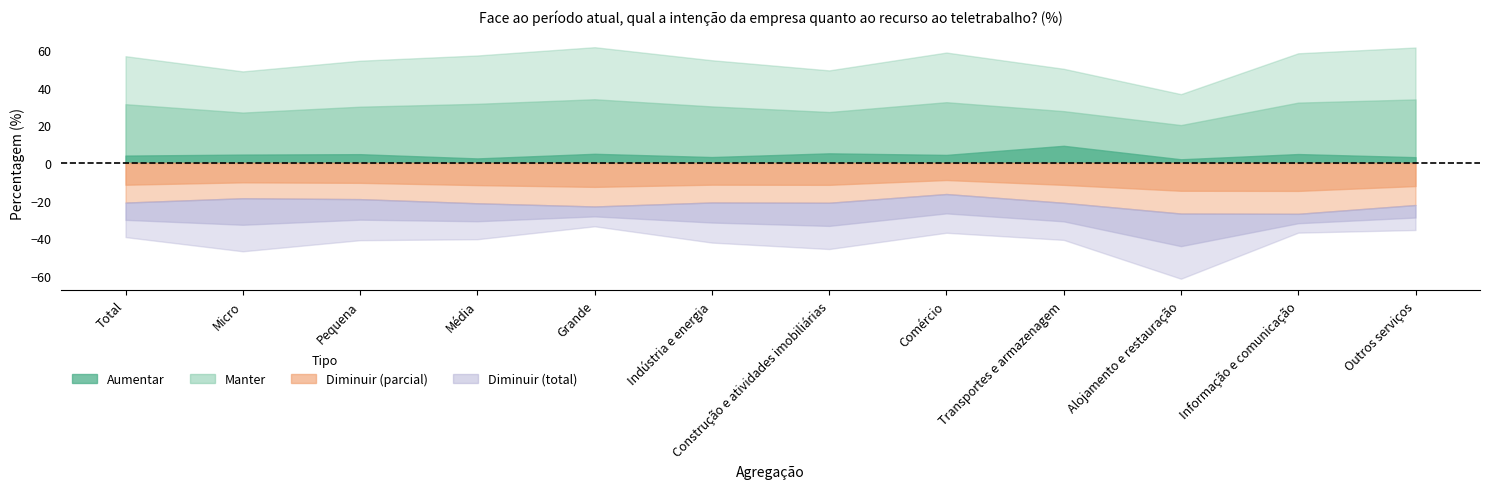

Which category has the lowest value in the Manter series?

Alojamento e restauração